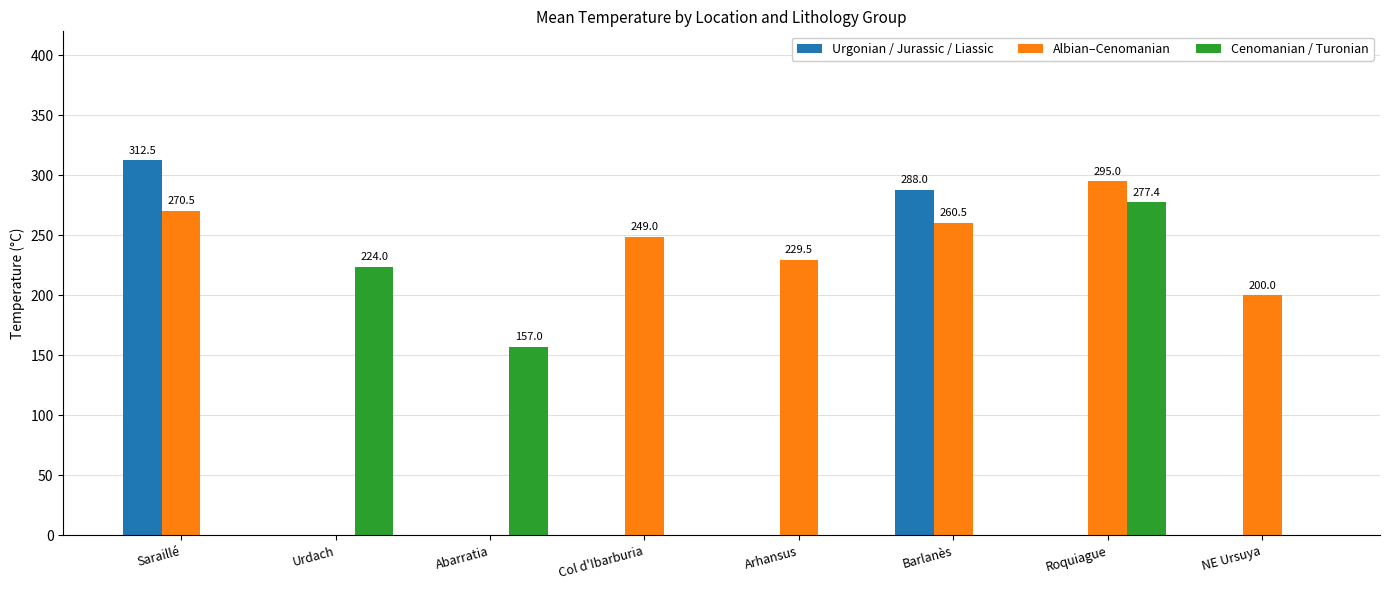

Between Saraillé and NE Ursuya, which series saw the biggest shift?

Urgonian / Jurassic / Liassic